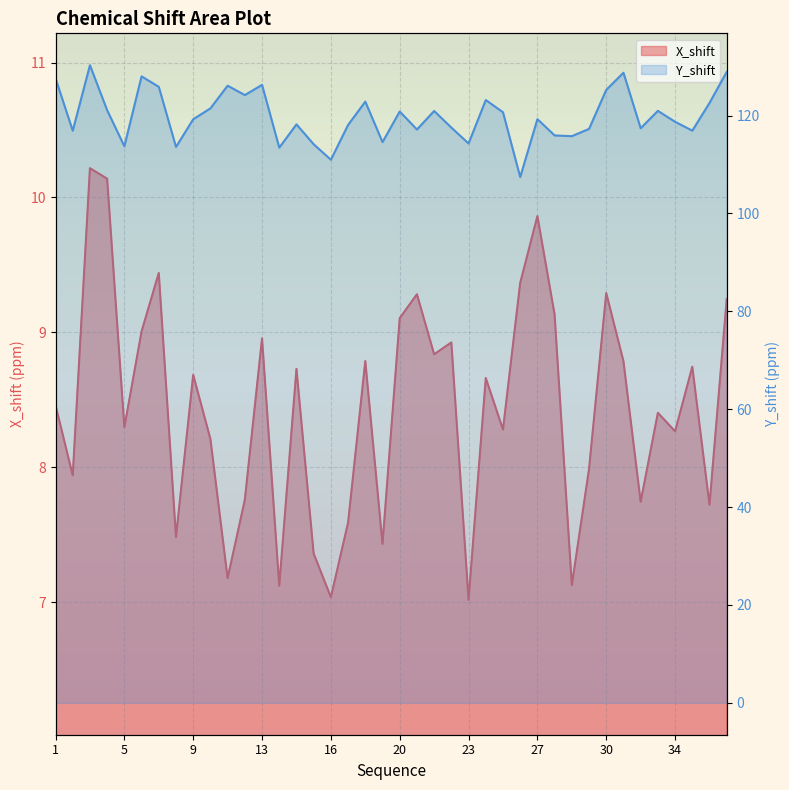

The value of Y_shift at 36 is 213.3. True or false?

False